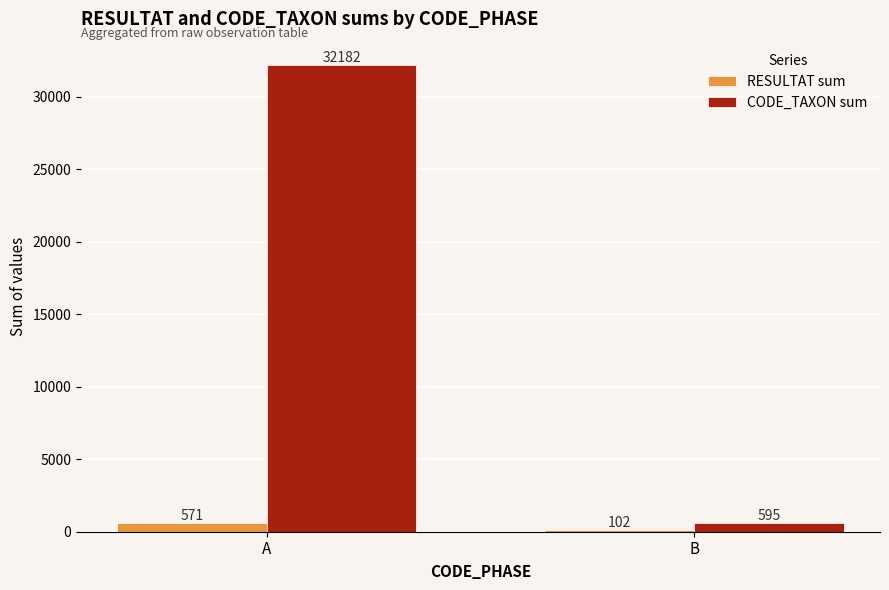

Rank the categories by RESULTAT sum value from lowest to highest.

B, A